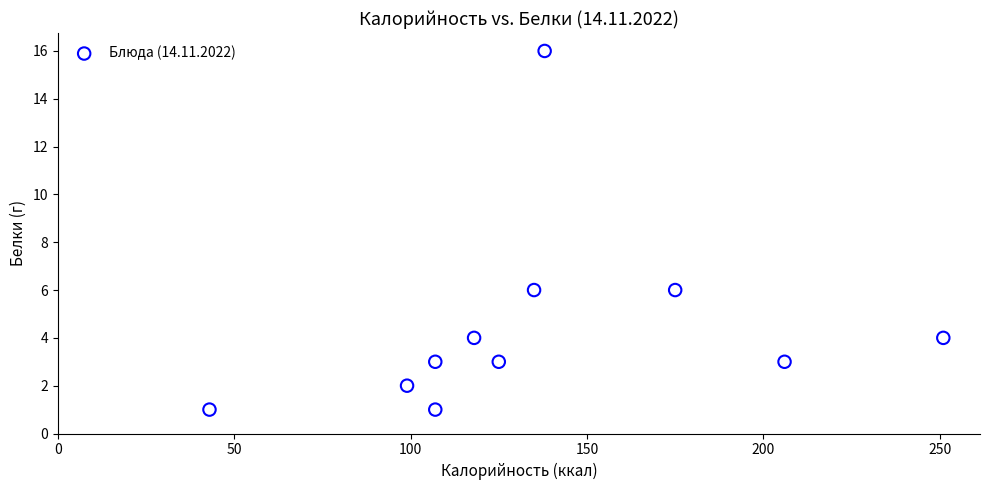

What is the range of X values (max minus min)?

208